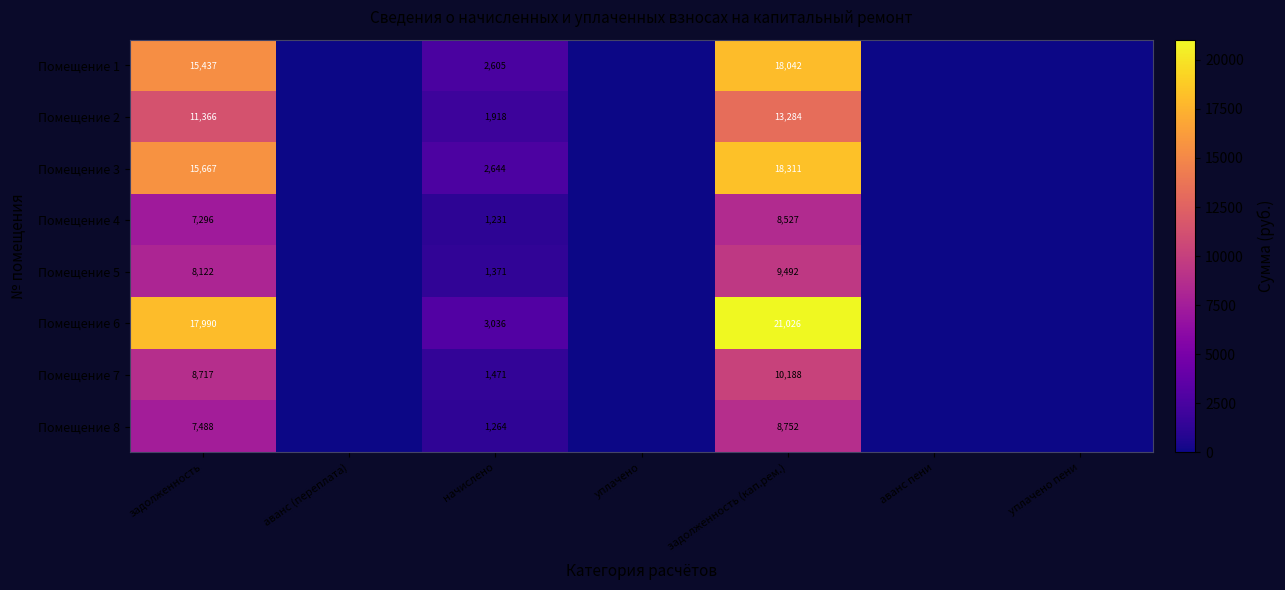

The value of Помещение 5 at начислено is 1371. True or false?

True